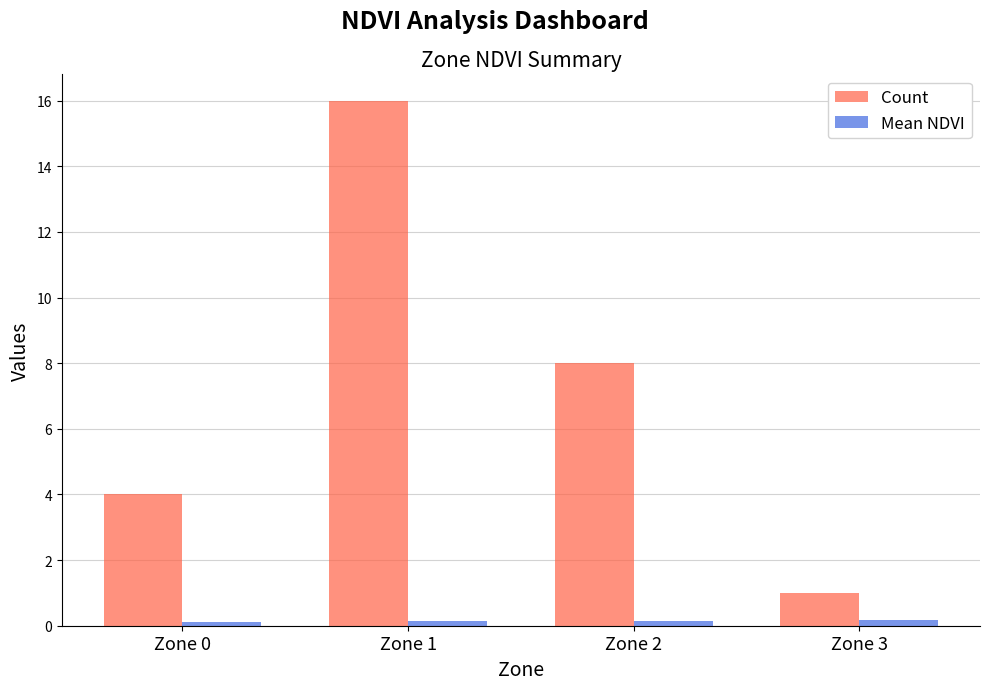

True or false: Count has a value of 4.0 at Zone 0.

True